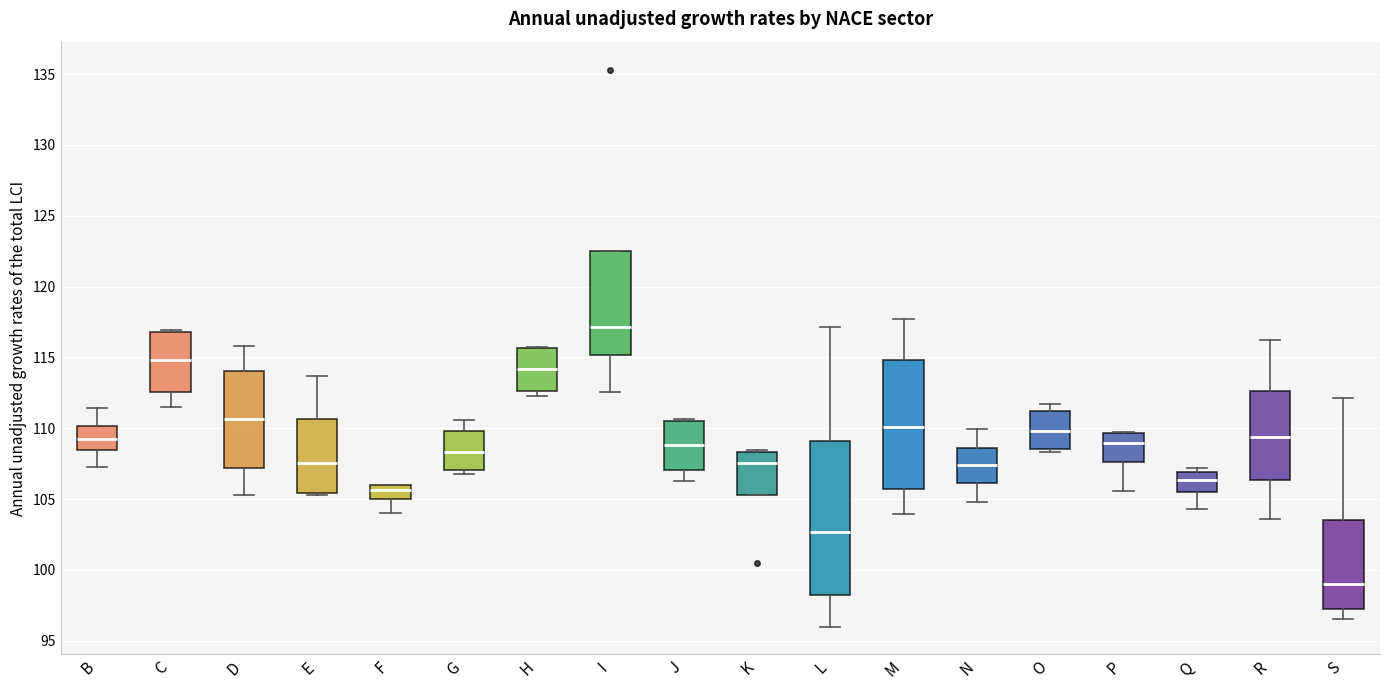

Which box's median line is the lowest?

S